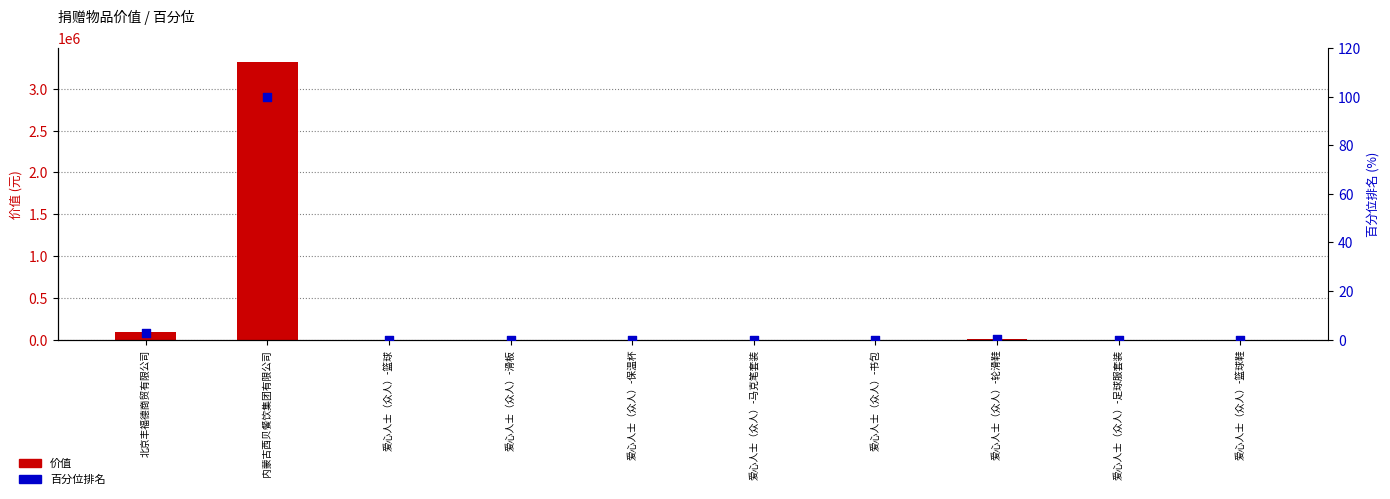

Which series contains the highest Y value?

价值